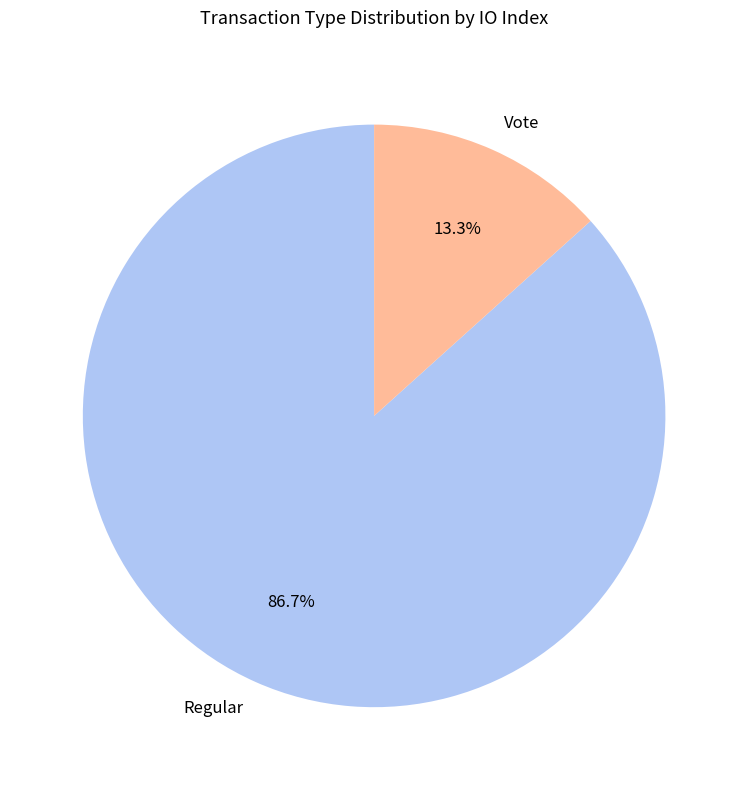

Is it true that Vote is 13% of the pie?

True